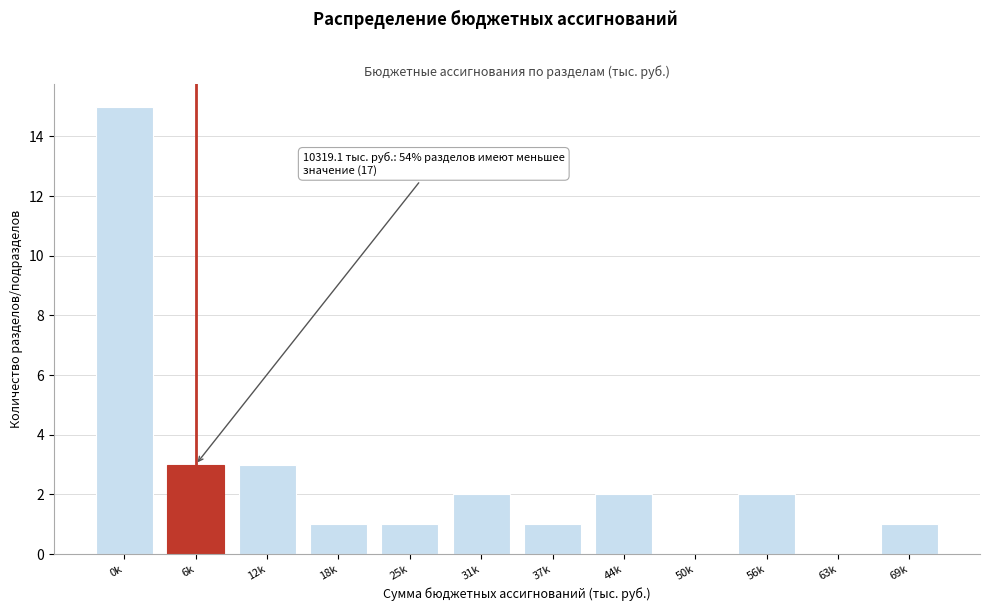

Reading left to right, what are all the values shown in this chart?

0k=15	6k=3	12k=3	18k=1	25k=1	31k=2	37k=1	44k=2	50k=0	56k=2	63k=0	69k=1